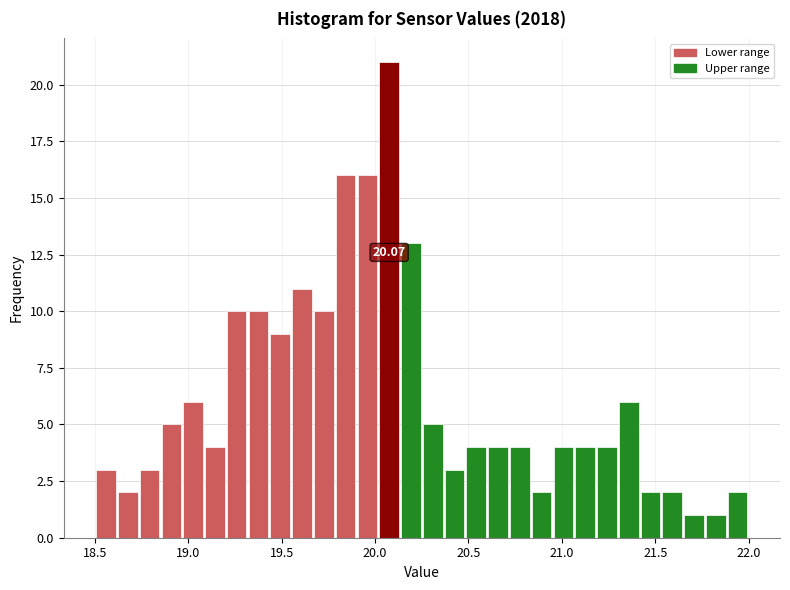

Read against the x-axis, roughly where is the centre of the tallest bar?

20.10